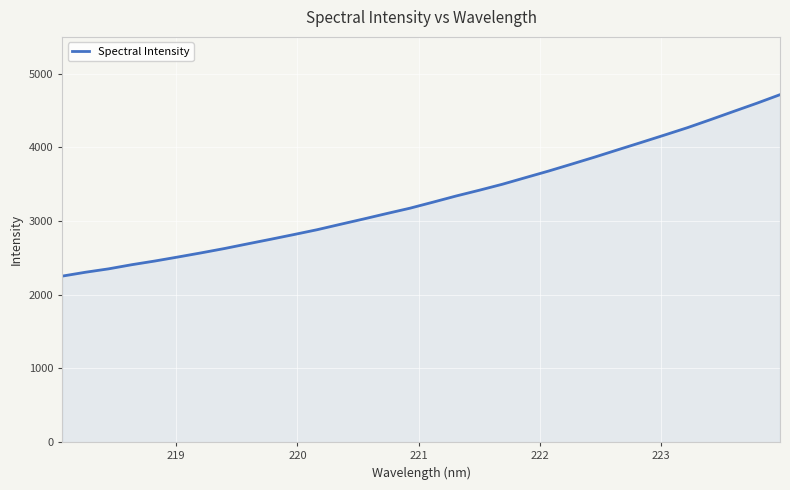

What is the maximum value shown in the chart?

4715.8